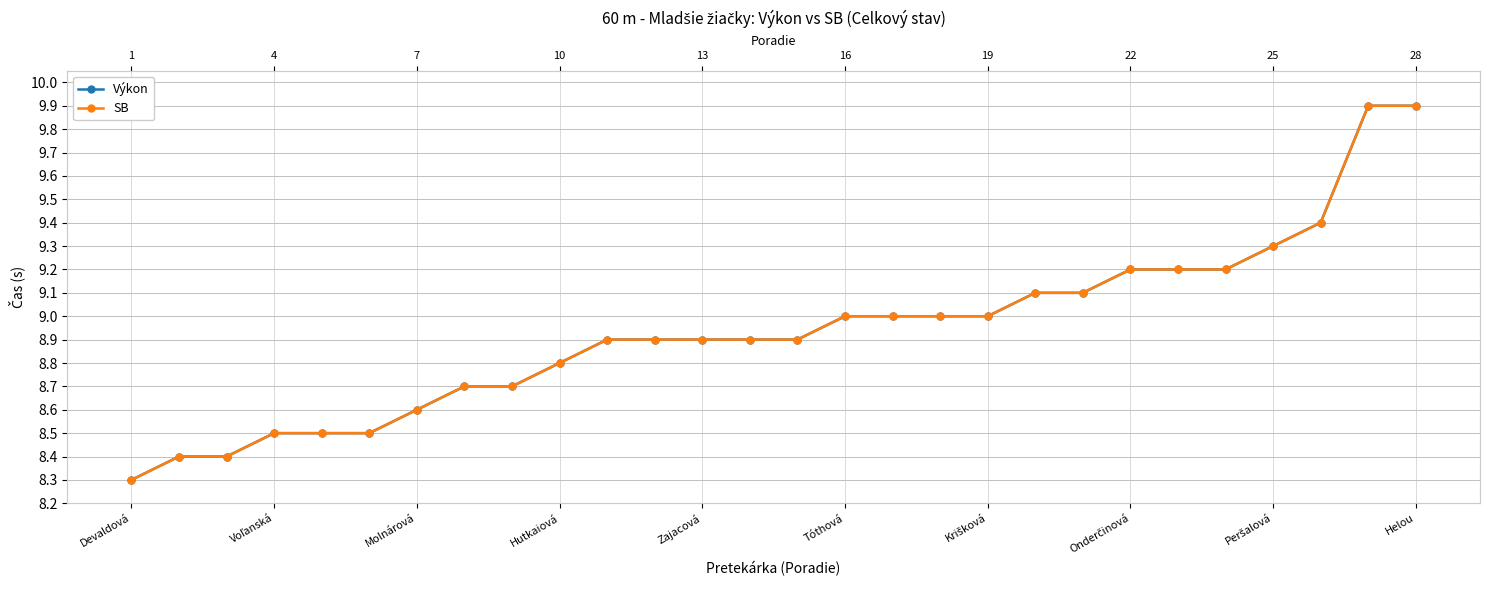

Which series changed the most between Tóthová and 22?

Výkon